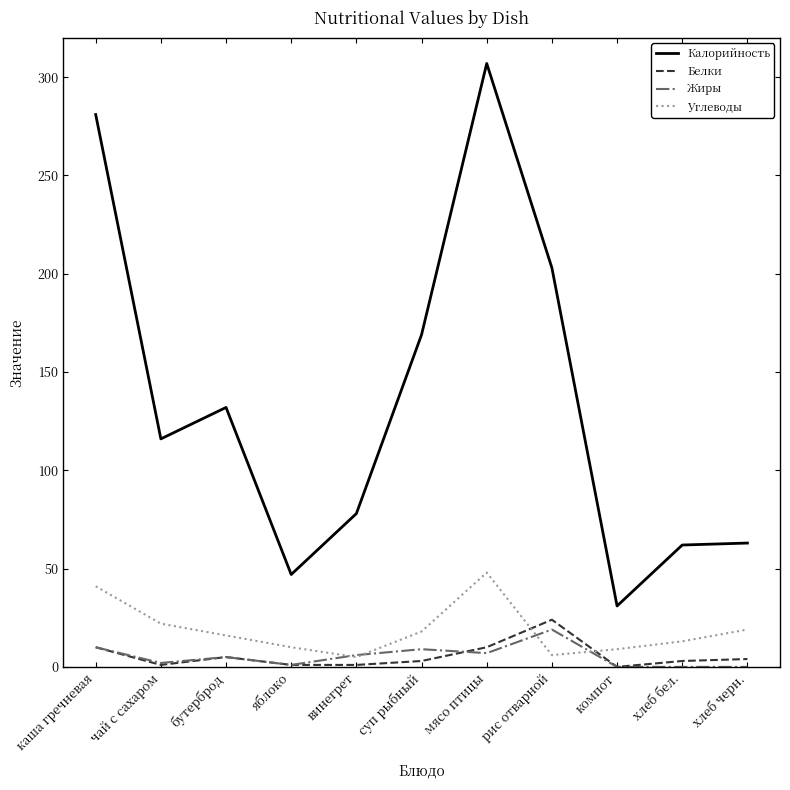

Which series has the widest spread of values?

Калорийность